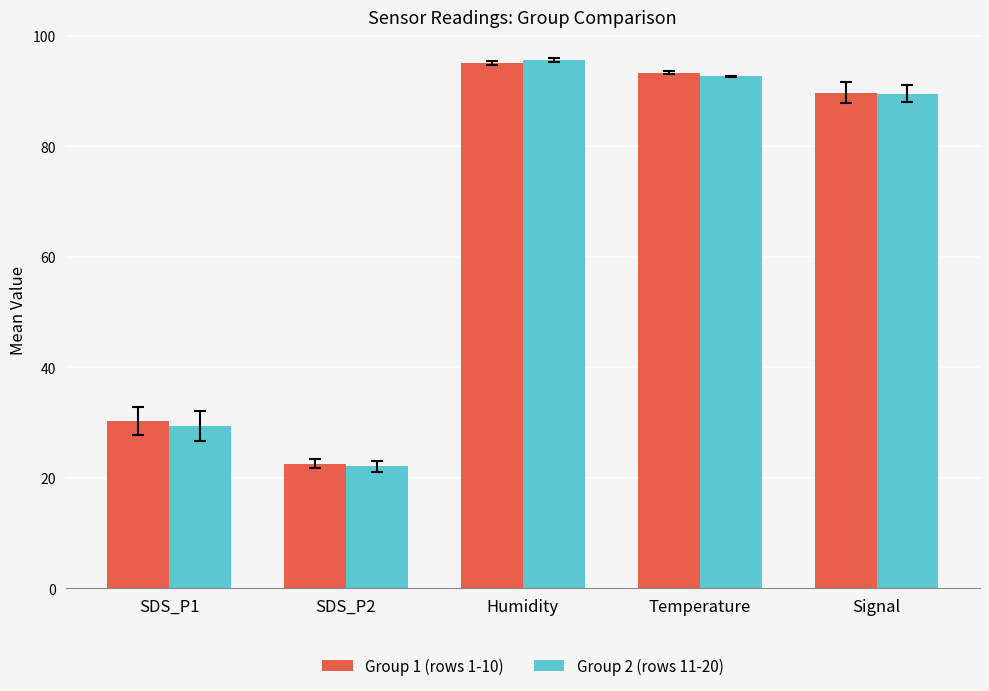

Which series has the largest range (max minus min)?

Group 2 (rows 11-20)